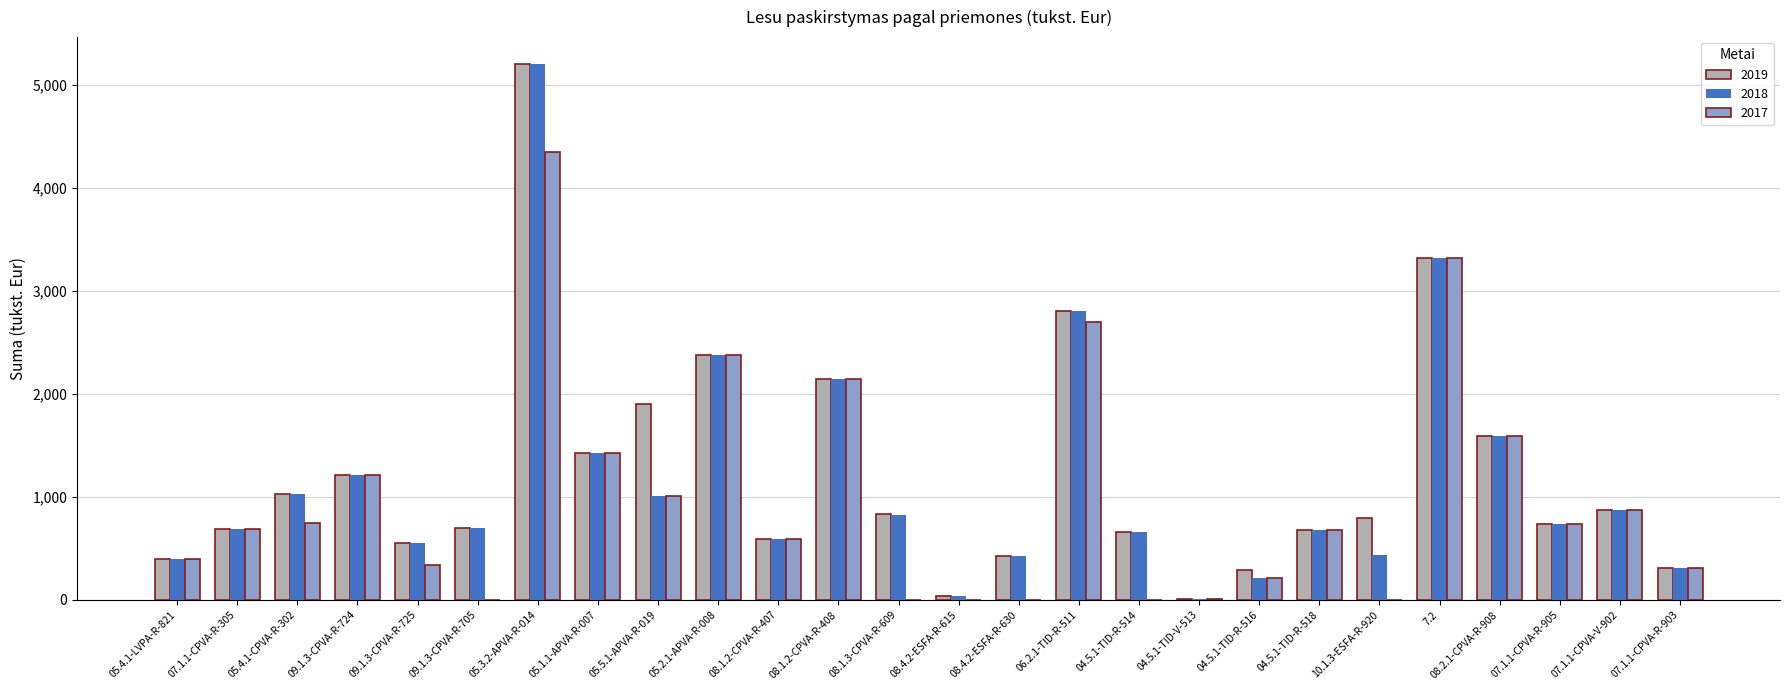

The 2018 series shows 750.5 at 08.4.2-ESFA-R-630. True or false?

False